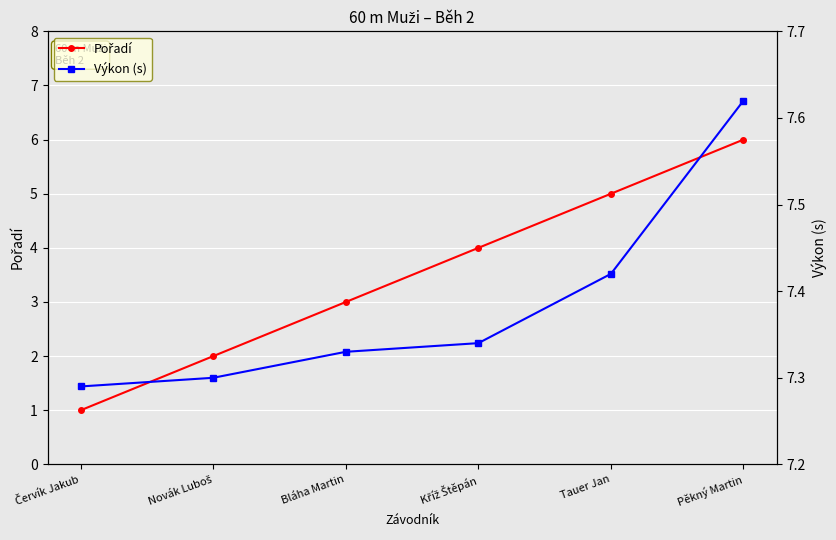

Which category has the lowest value in the Výkon (s) series?

Červík Jakub